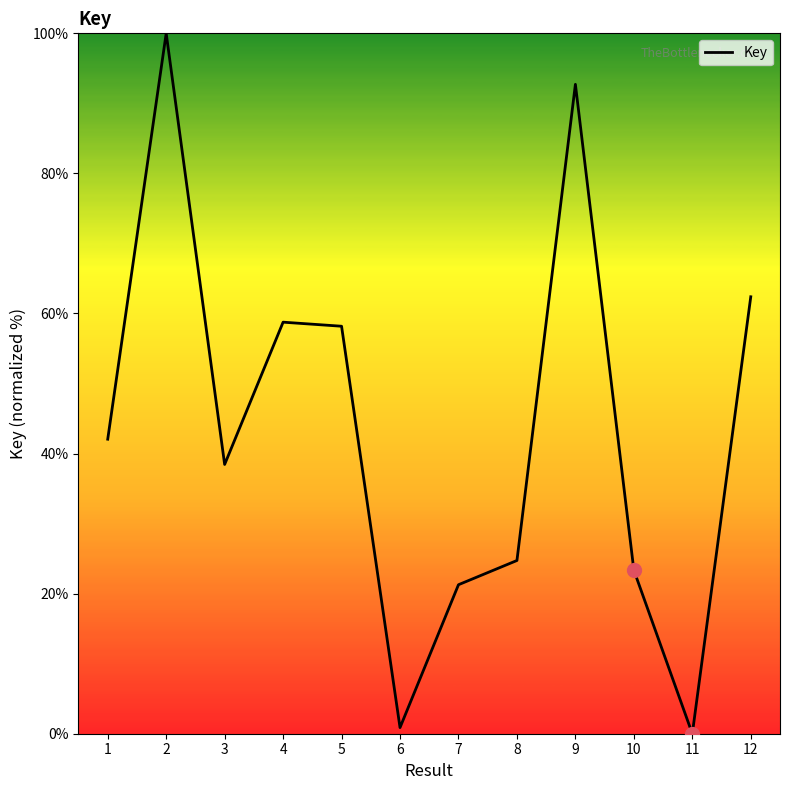

Approximately how many times larger is the value at 12 compared to 4?

1.1